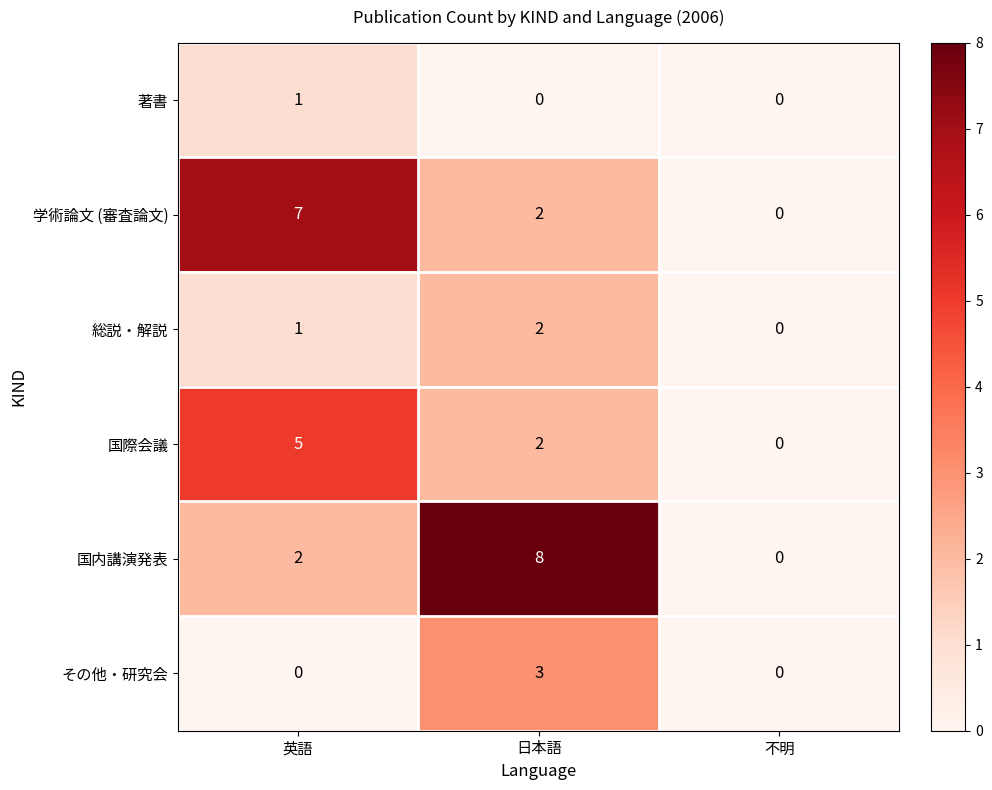

Reading right to left, list all the values displayed in this chart.

著書: 不明=0	日本語=0	英語=1
学術論文 (審査論文): 不明=0	日本語=2	英語=7
総説・解説: 不明=0	日本語=2	英語=1
国際会議: 不明=0	日本語=2	英語=5
国内講演発表: 不明=0	日本語=8	英語=2
その他・研究会: 不明=0	日本語=3	英語=0